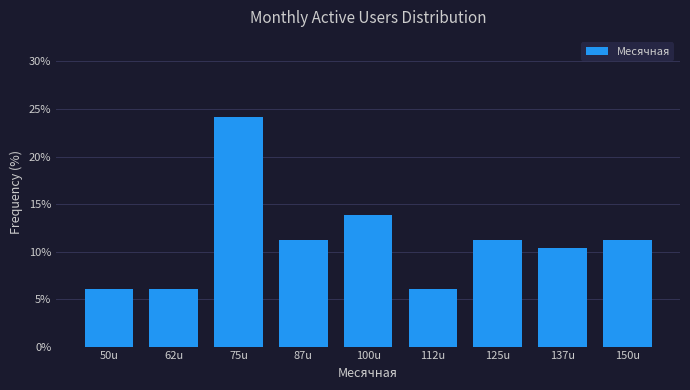

Reading left to right, list all the values displayed in this chart.

6.0	6.0	24.1	11.2	13.8	6.0	11.2	10.3	11.2